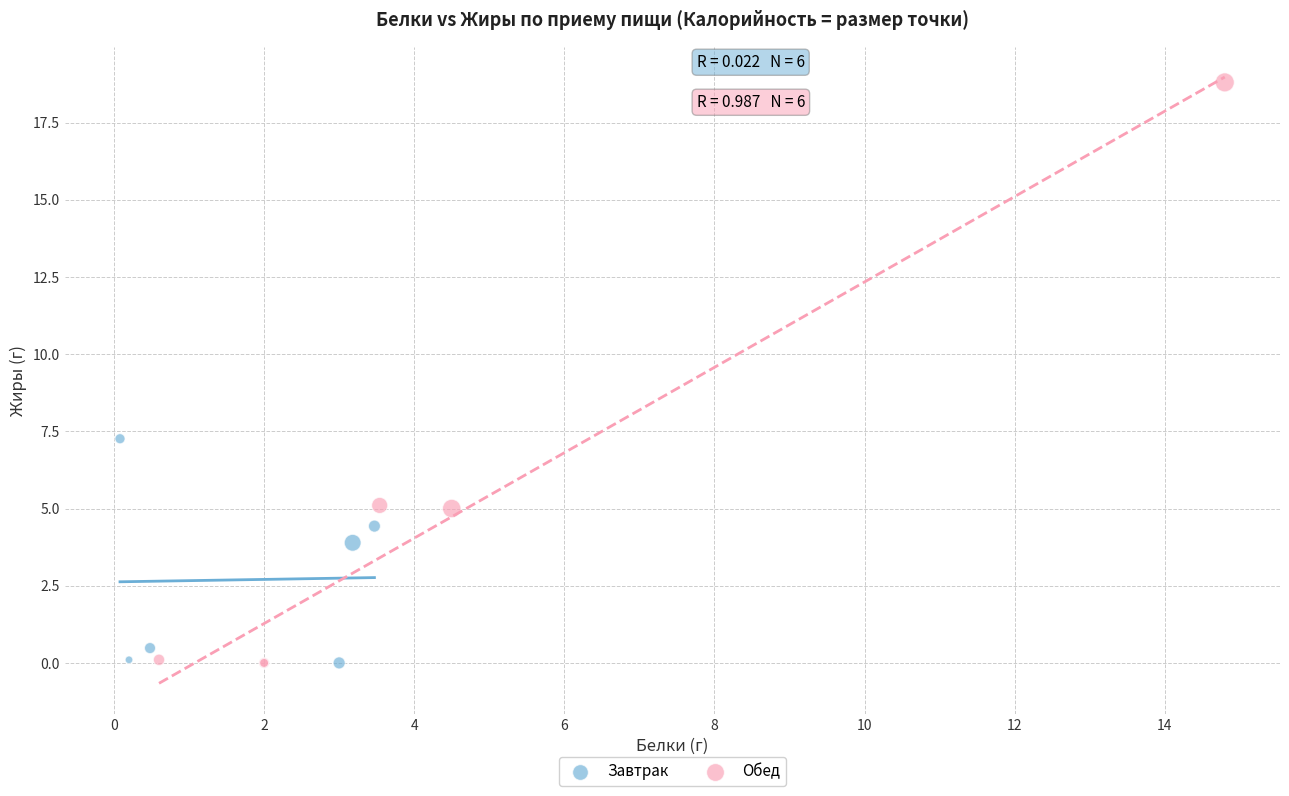

Which series has the largest Y range (max minus min)?

Обед